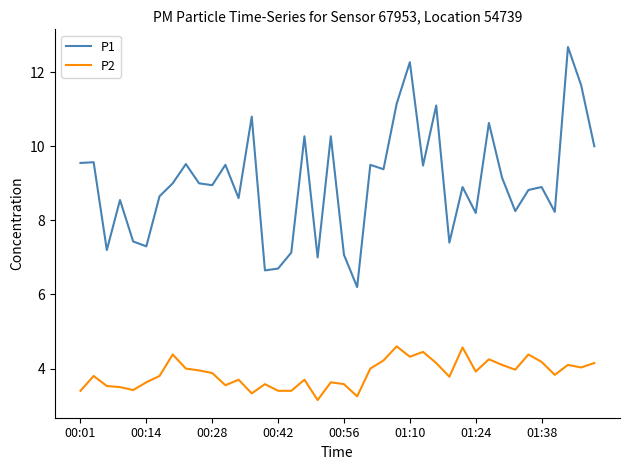

What is the sum of all P1 values?

360.6